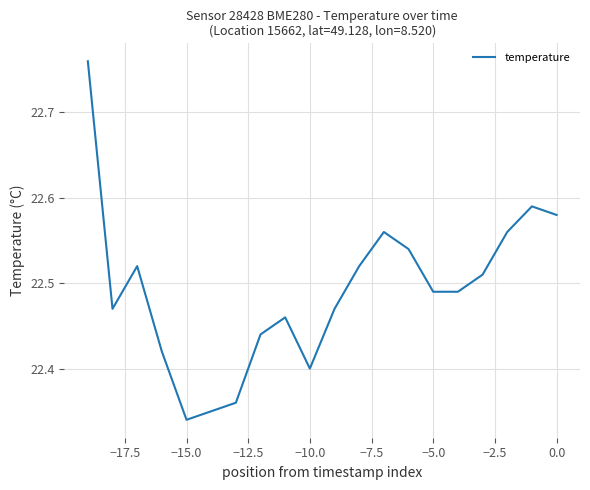

What is the difference between the maximum and minimum values?

0.4